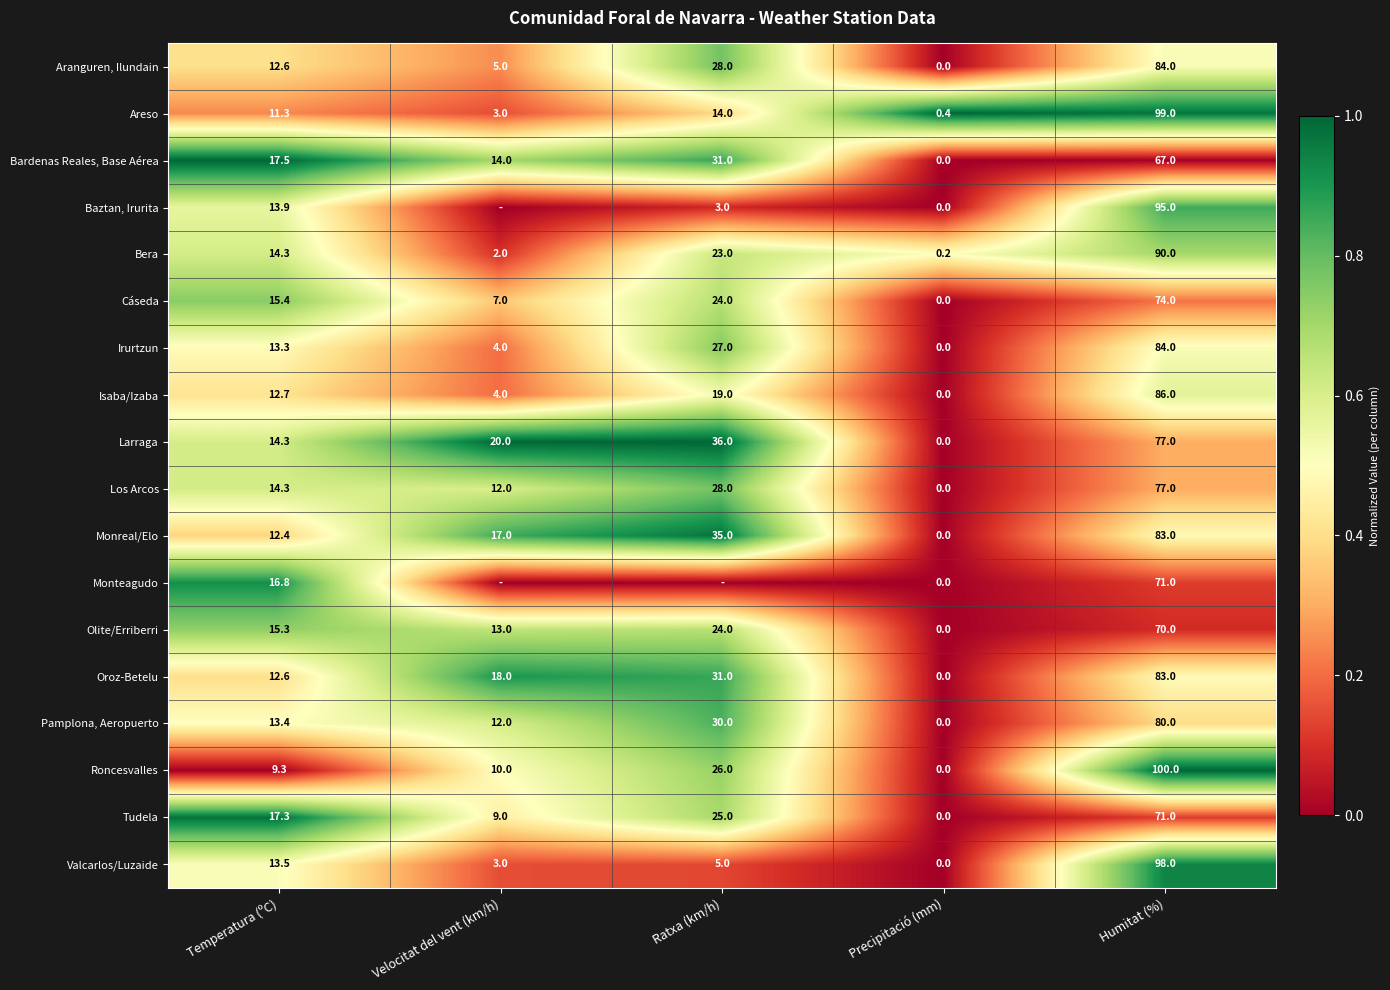

Read the Bera value at Humitat (%).

90.0